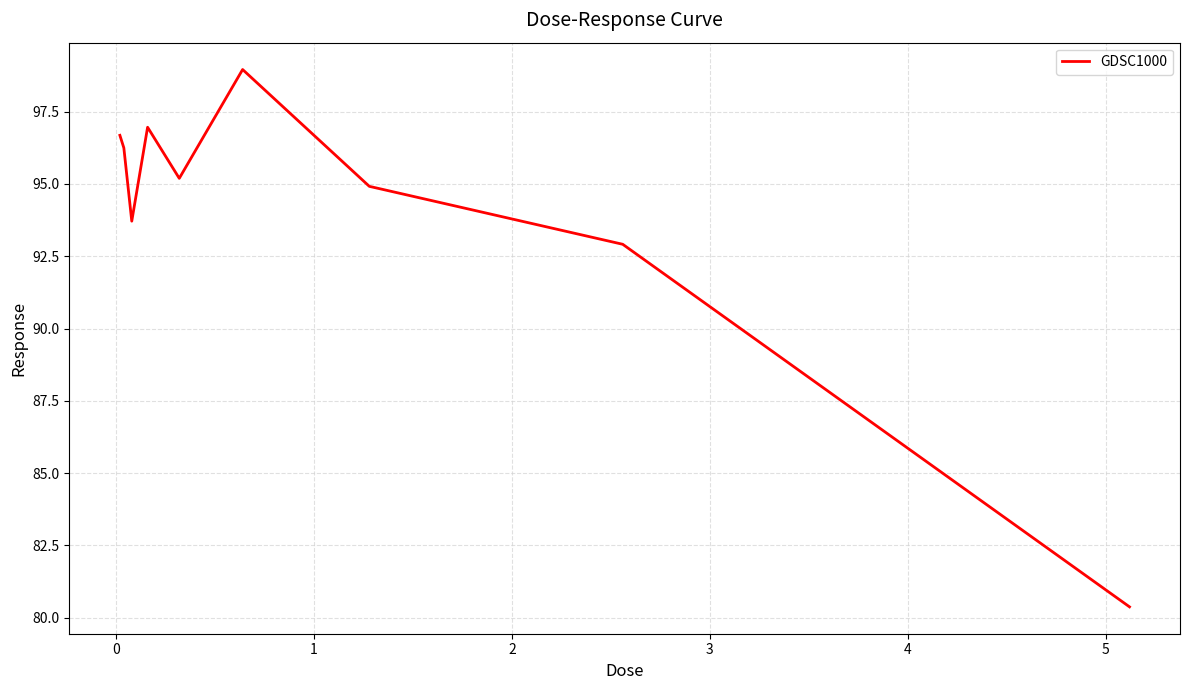

What is the difference between the maximum and minimum values?

18.6